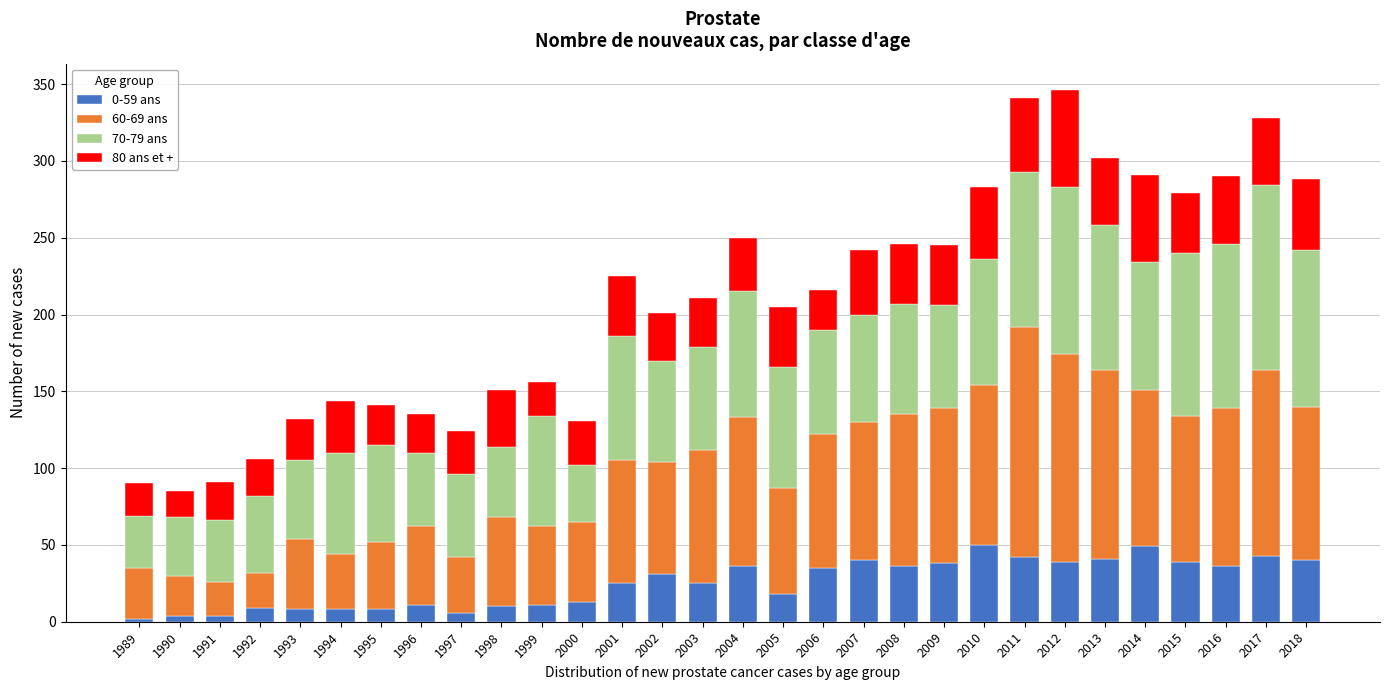

What is the total value across all series at 2016?

290